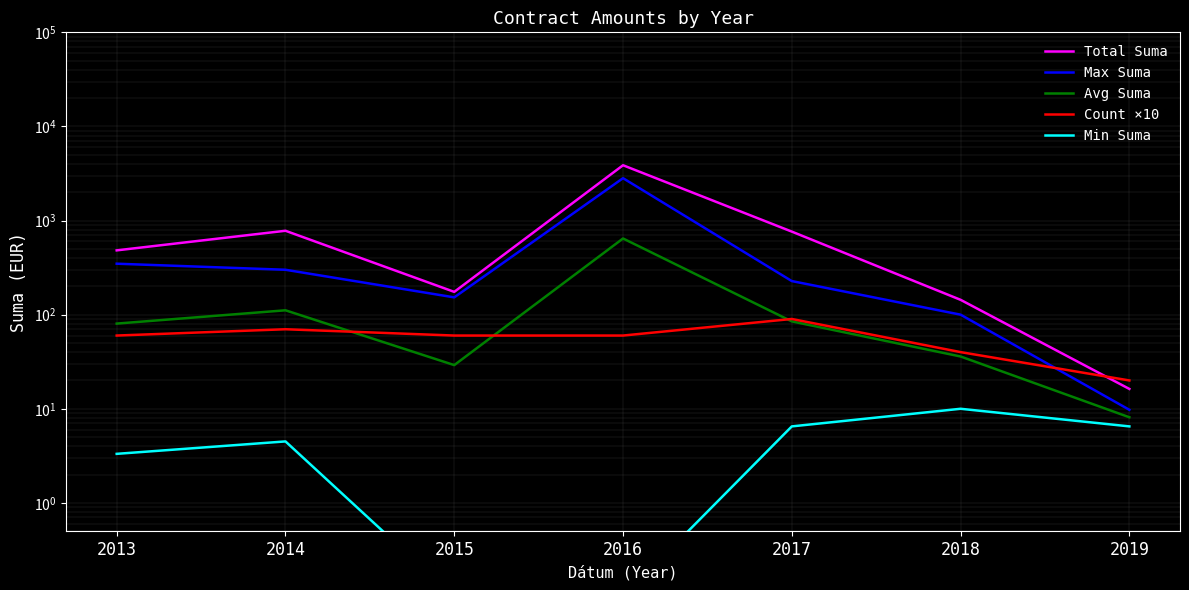

What is the approximate value of Min Suma at 2013?

3.3